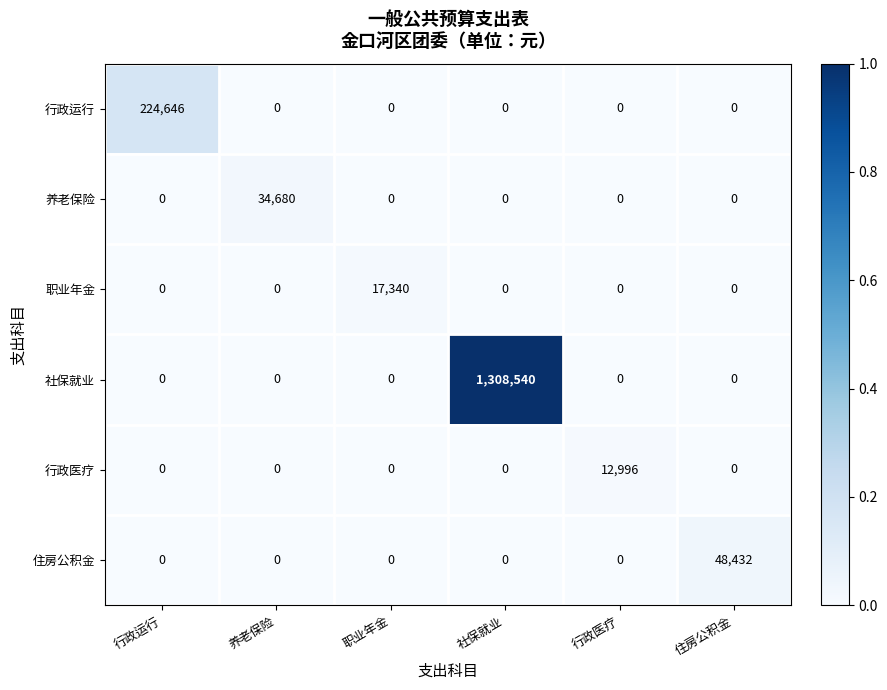

Count the number of data series in this chart.

6